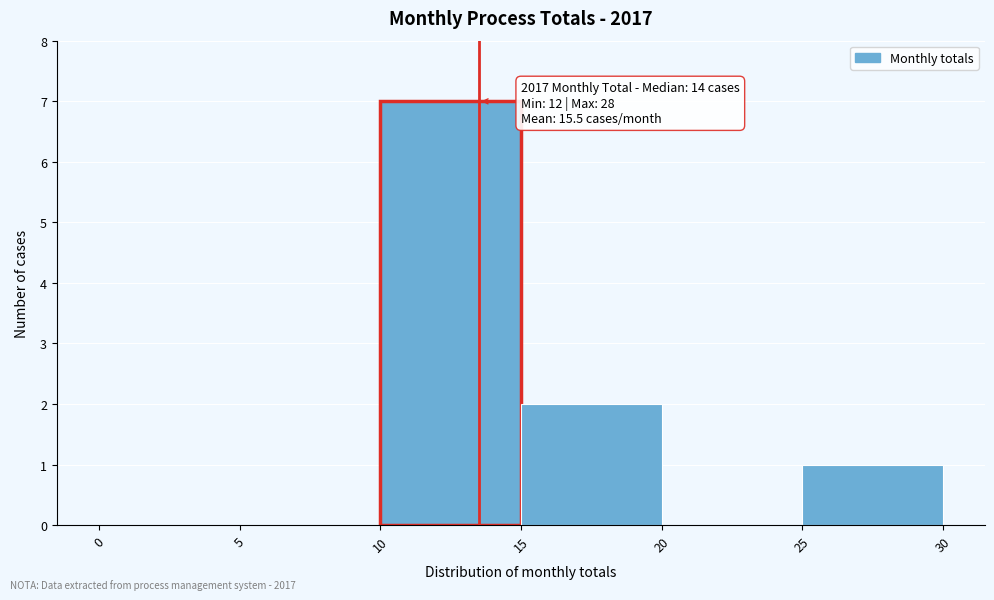

Which range on the x-axis has the tallest bar?

10 to 15